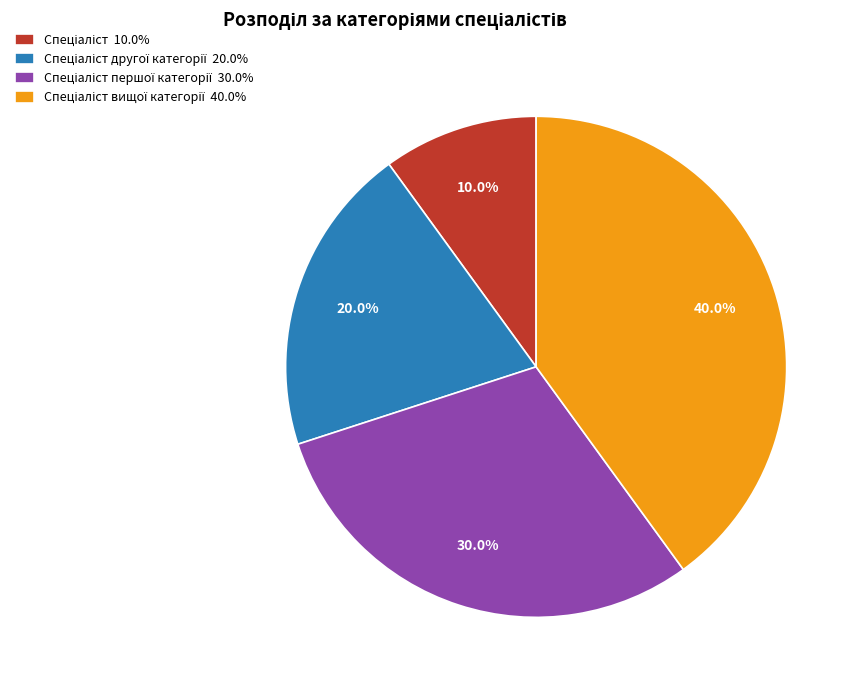

Does any single category account for the majority?

No